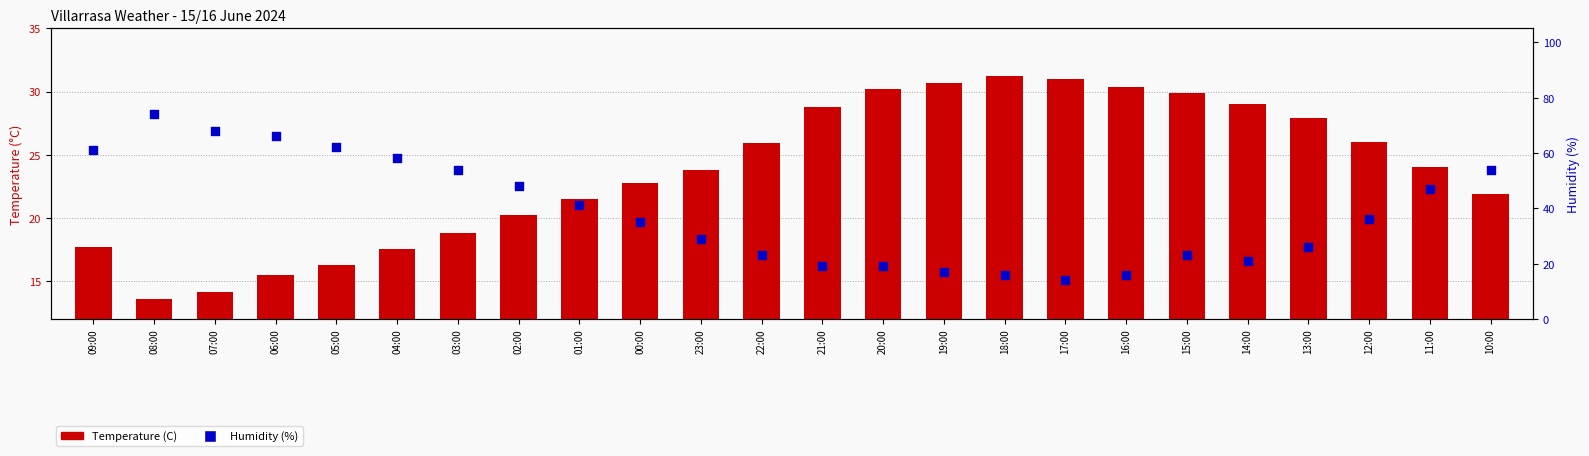

Which series has the largest total across all categories?

Humidity (%)